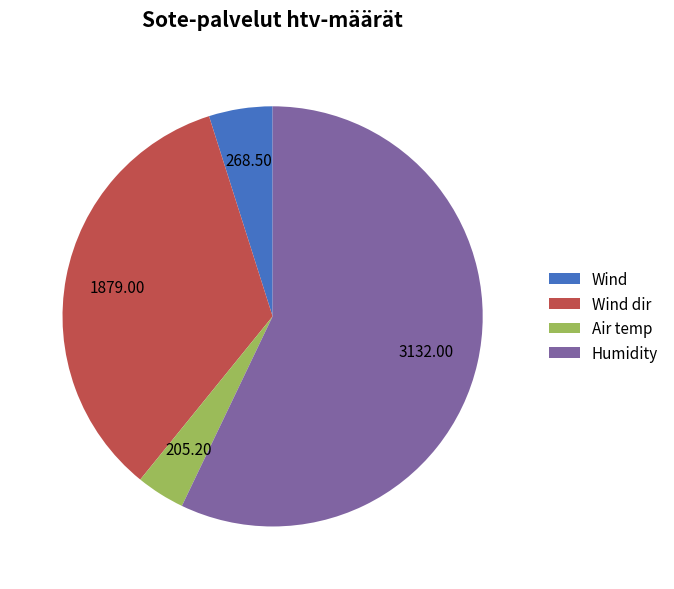

Rank the categories by value from lowest to highest.

Air temp, Wind, Wind dir, Humidity